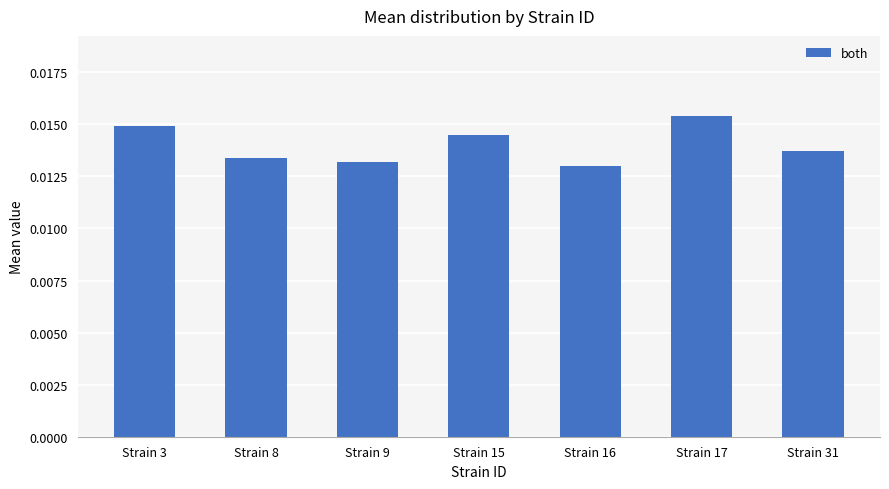

List the labels in order of value, smallest first.

Strain 16, Strain 9, Strain 8, Strain 31, Strain 15, Strain 3, Strain 17